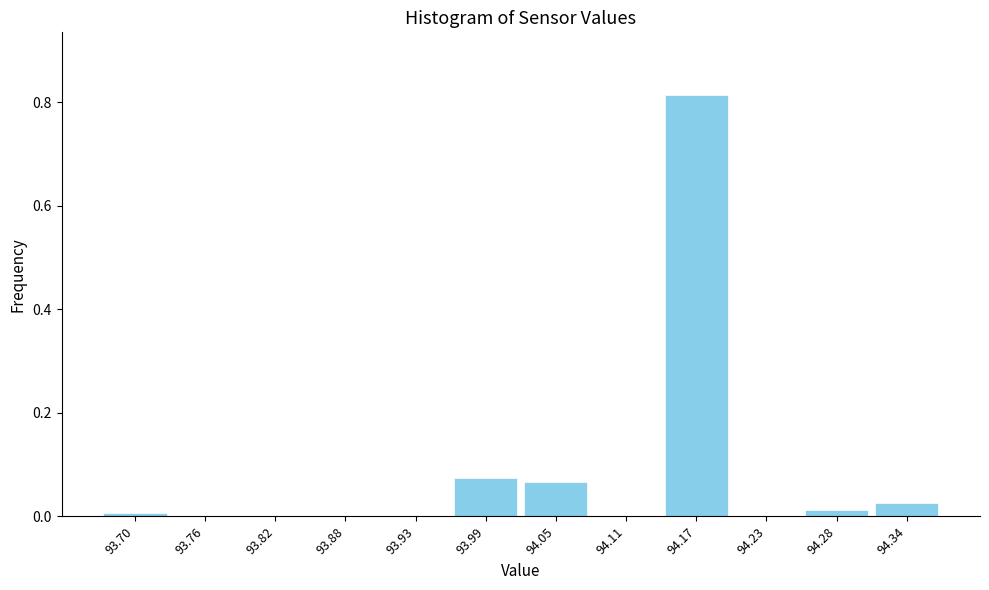

Is it true that the value at 94.23 is -0.3?

False